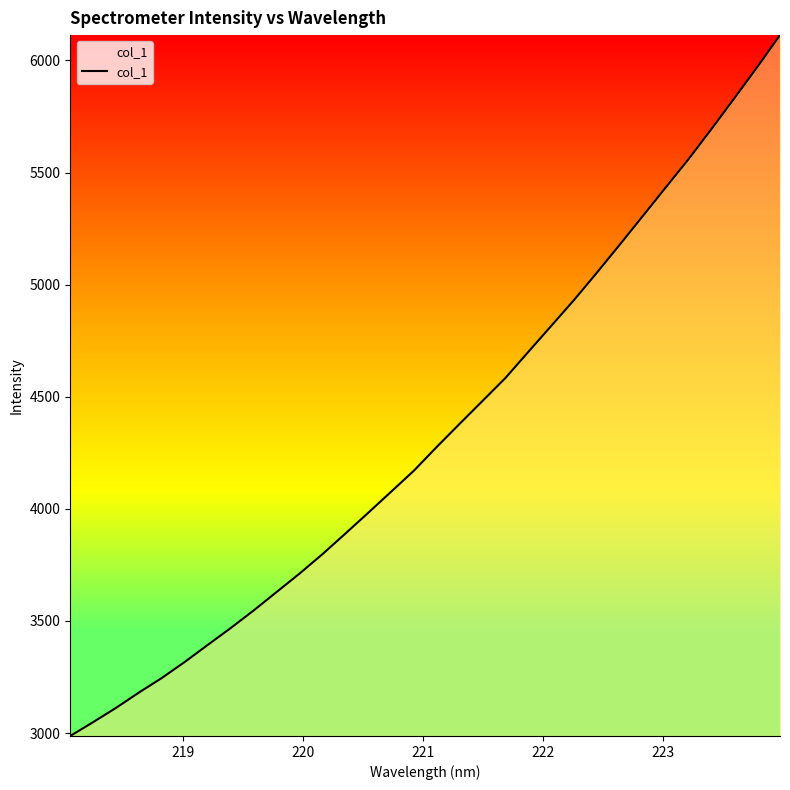

True or false: the data has more than 2 interior local peaks.

False